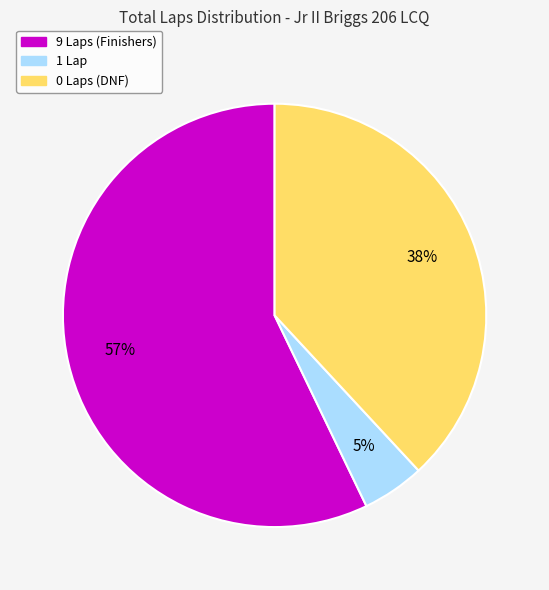

Does any single category account for the majority?

Yes